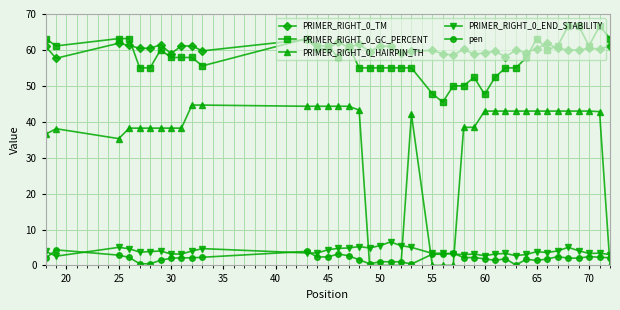

Does the chart display data point markers on the line(s)?

Yes